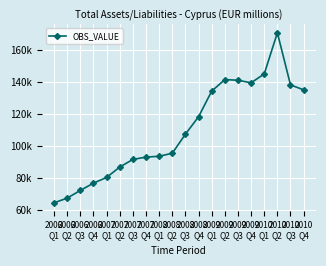

What is the value of the 9th point from the left?

93431